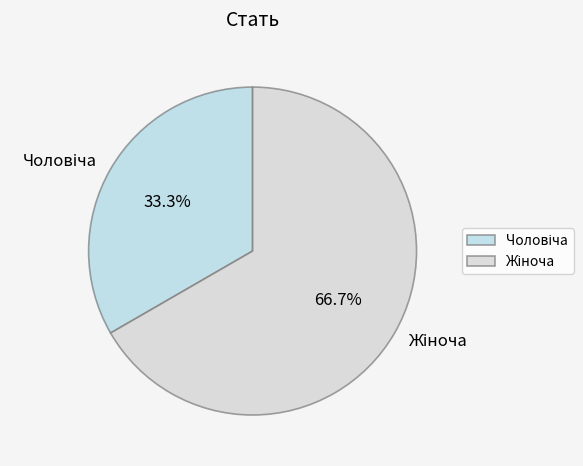

Is there any slice that represents more than half of the pie?

Yes